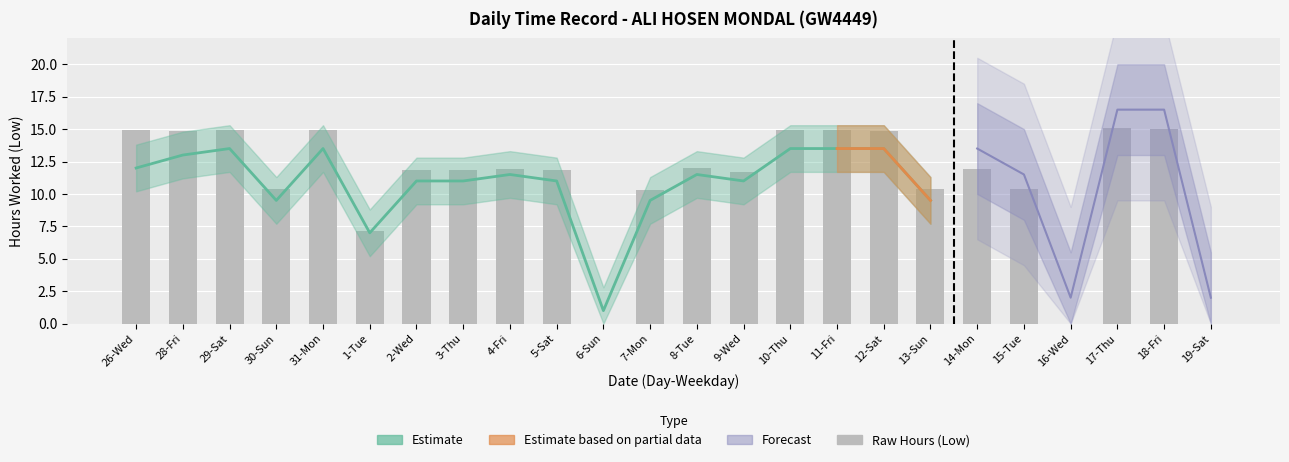

What is the label of the 17th bar from the right?

3-Thu